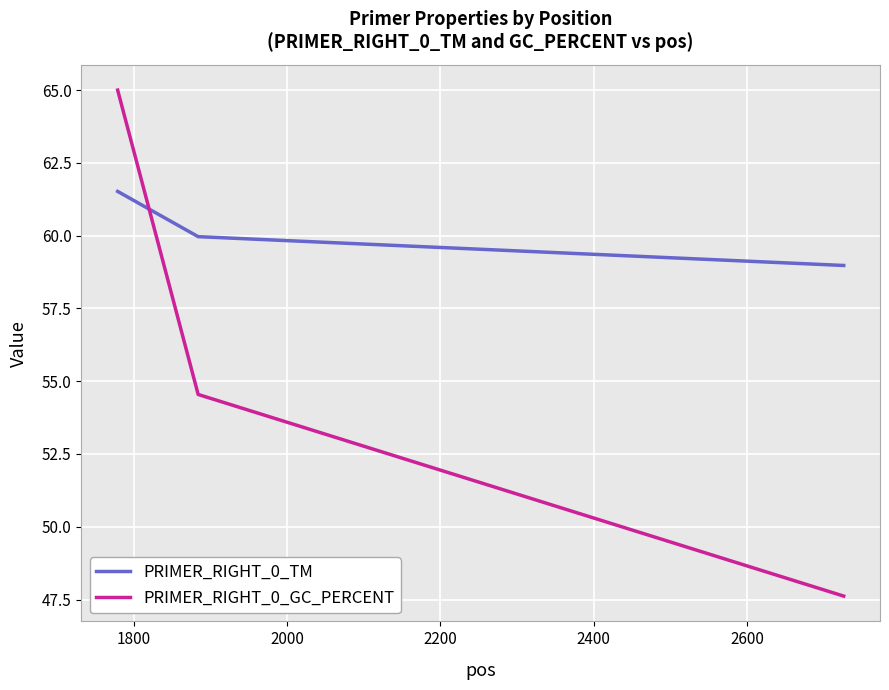

How many categories are shown in the chart?

3